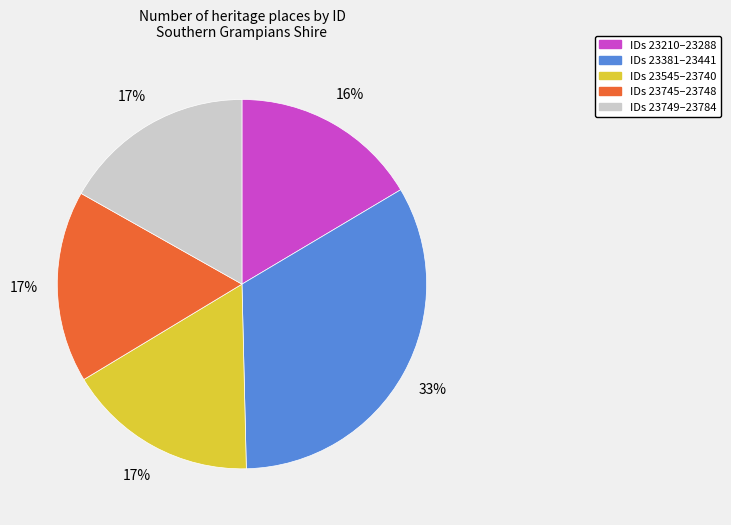

Is the sum of IDs 23210–23288 and IDs 23381–23441 greater than half?

No